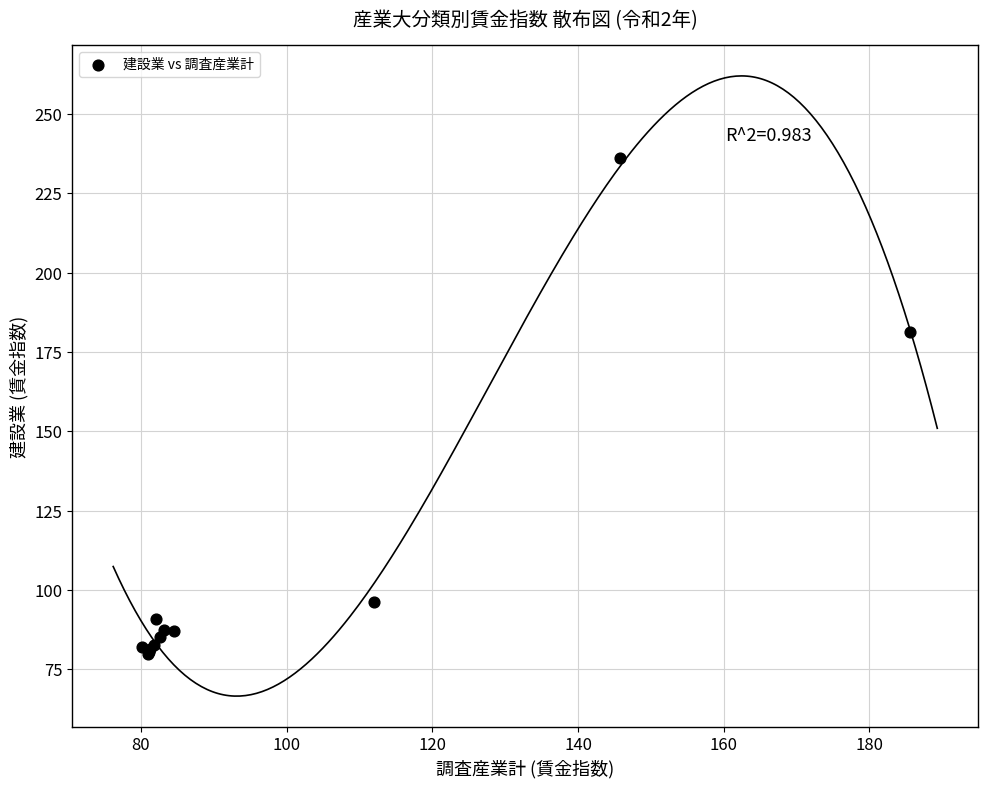

What Y value in the scatter plot is closest to 157?

181.4